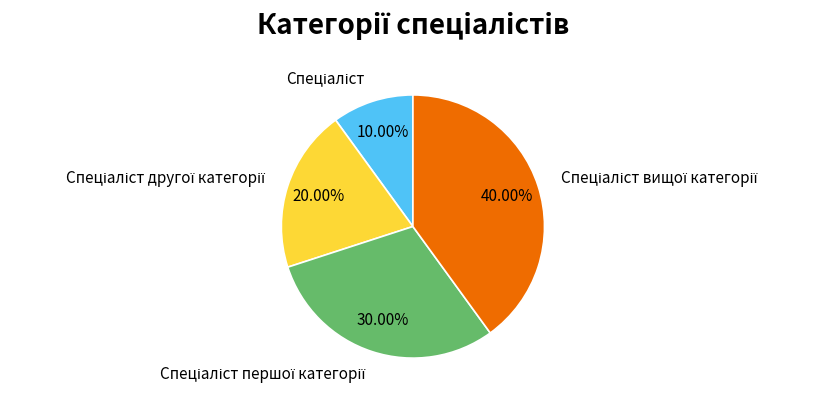

The Спеціаліст першої категорії slice represents 30% of the pie. True or false?

True